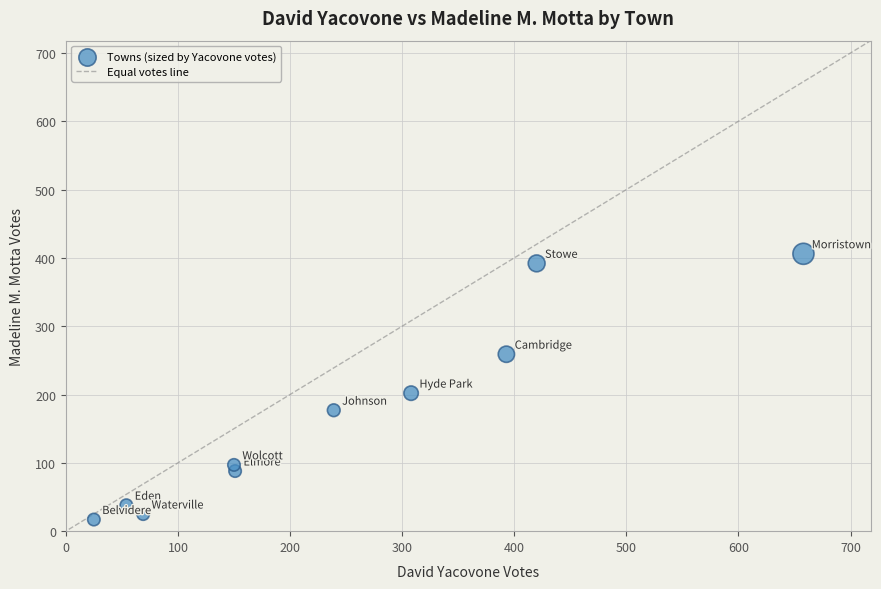

What is the range of X values (max minus min)?

633